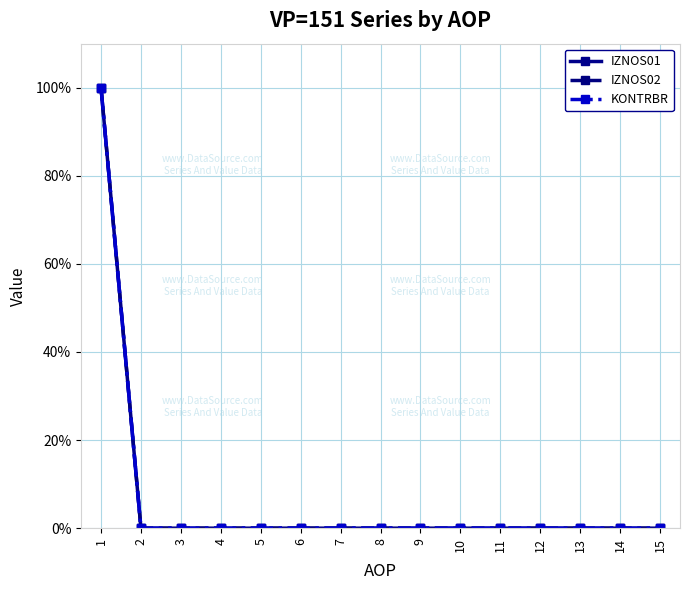

Is this an area chart (filled region under the line)?

No